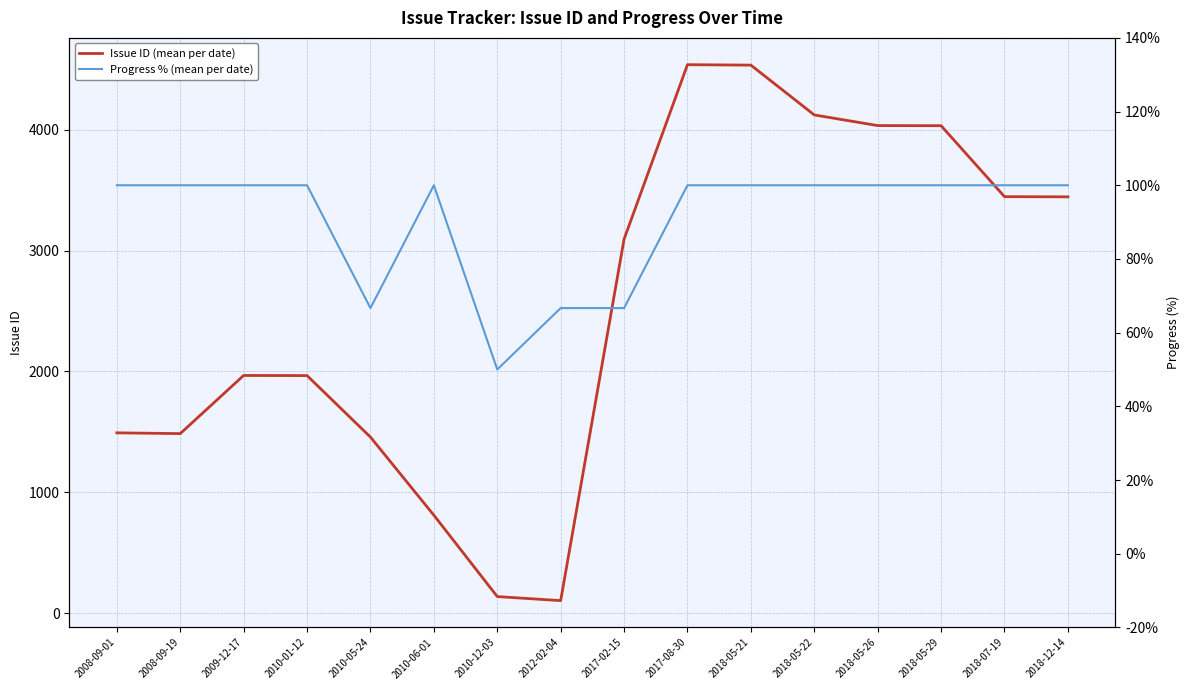

Which series changed the most between 2008-09-01 and 2018-07-19?

Issue ID (mean per date)